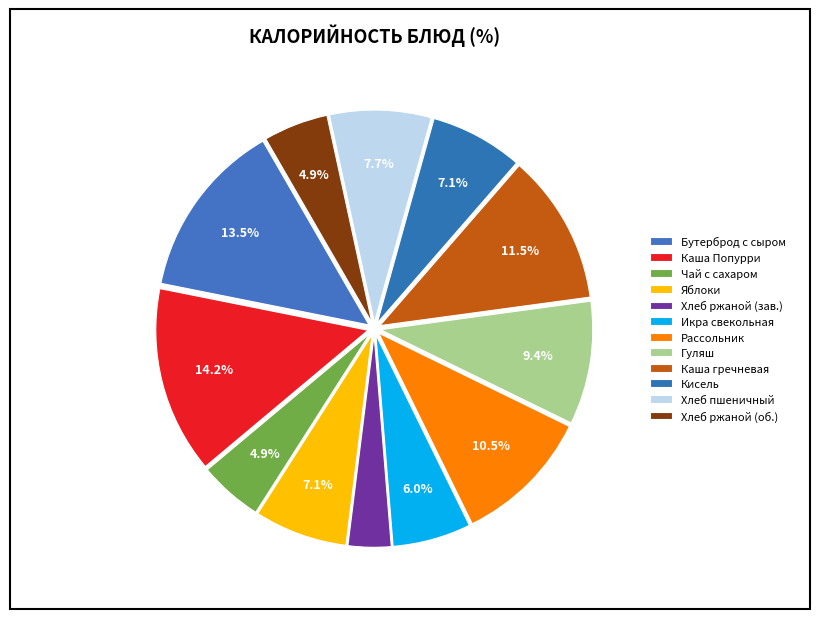

Count the number of slices in the pie.

12